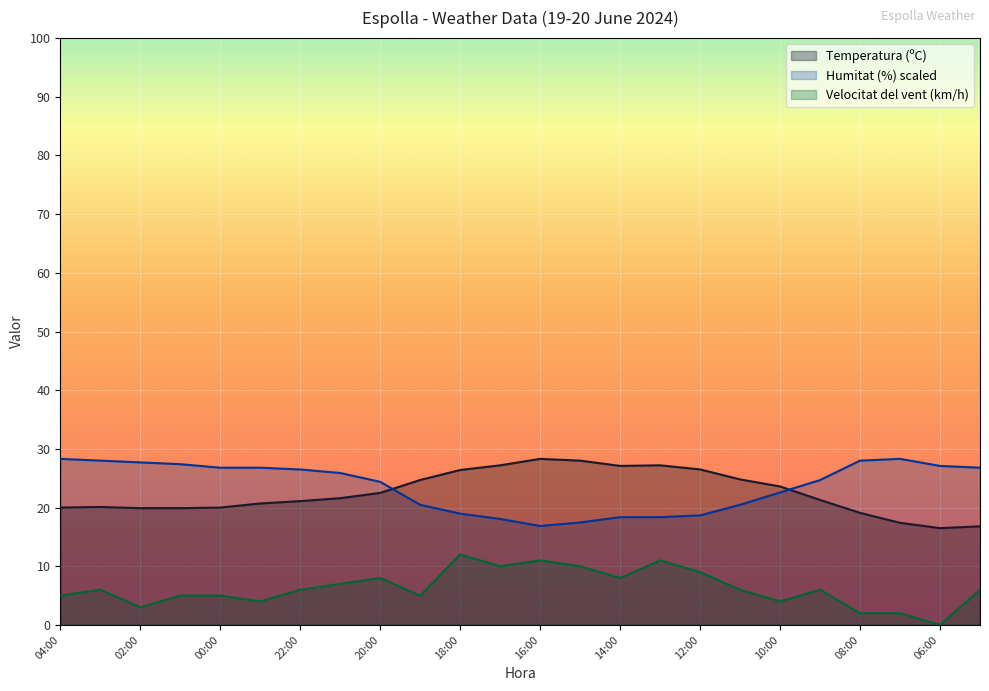

Reading left to right, transcribe all the data shown in this chart.

Temperatura (ºC): 20.0	20.1	19.9	19.9	20.0	20.7	21.1	21.6	22.5	24.7	26.4	27.2	28.3	28.0	27.1	27.2	26.5	24.8	23.6	21.3	19.1	17.4	16.5	16.8
Humitat (%): 28.3	28.0	27.7	27.4	26.8	26.8	26.5	25.9	24.4	20.5	19.0	18.1	16.9	17.5	18.4	18.4	18.7	20.5	22.6	24.7	28.0	28.3	27.1	26.8
Velocitat del vent (km/h): 5.0	6.0	3.0	5.0	5.0	4.0	6.0	7.0	8.0	5.0	12.0	10.0	11.0	10.0	8.0	11.0	9.0	6.0	4.0	6.0	2.0	2.0	0.0	6.0